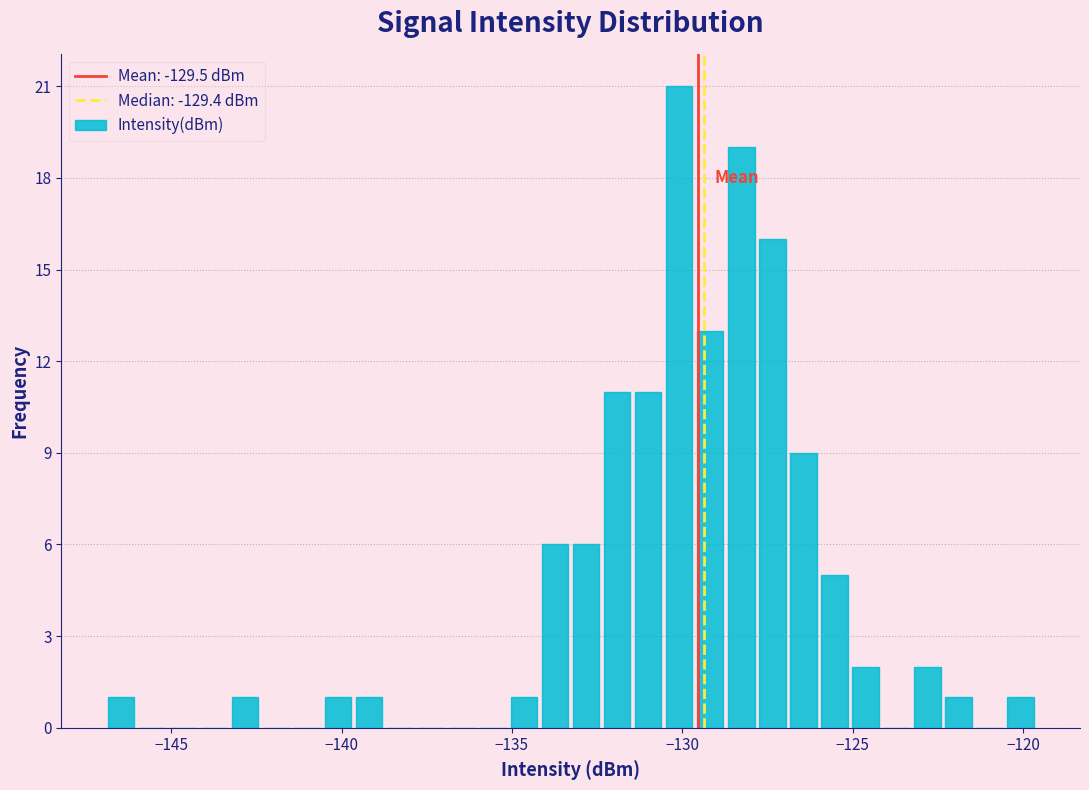

Read against the x-axis, roughly where is the centre of the tallest bar?

-130.0